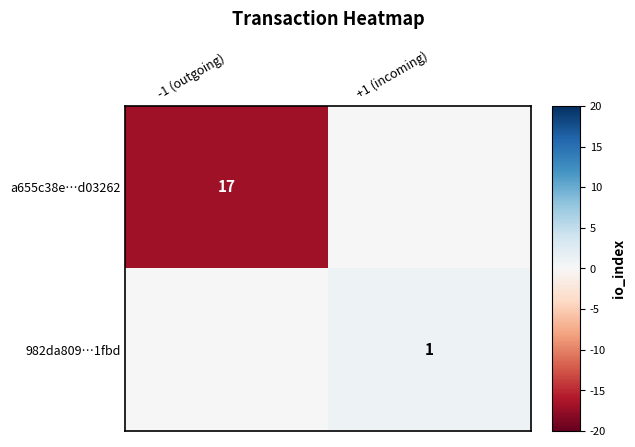

Is the value of 982da809…1fbd at +1 (incoming) greater than the value of a655c38e…d03262 at -1 (outgoing)?

No